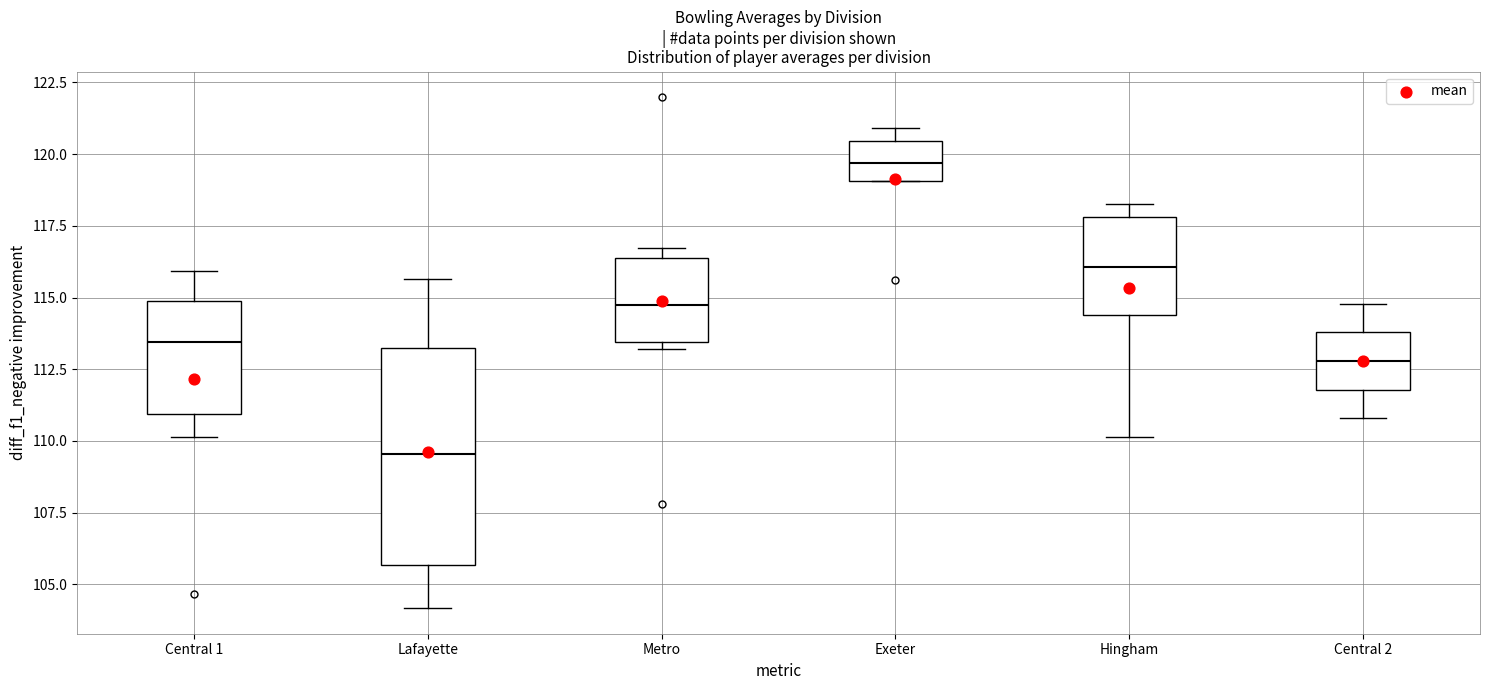

Reading left to right, read every box against the y-axis: the position of its median line, the range the box covers, and the ends of its whiskers. The values are not printed on the chart, so give them approximately, as read against the axis.

Central 1: median 113.5, box 111.0 to 115.0, whiskers 110.0 to 116.0
Lafayette: median 109.5, box 105.5 to 113.0, whiskers 104.0 to 115.5
Metro: median 115.0, box 113.5 to 116.5, whiskers 113.0 to 116.5 (just above the box's upper edge)
Exeter: median 119.5, box 119.0 to 120.5, whiskers 119.0 to 121.0
Hingham: median 116.0, box 114.5 to 118.0, whiskers 110.0 to 118.5
Central 2: median 113.0, box 112.0 to 114.0, whiskers 111.0 to 115.0